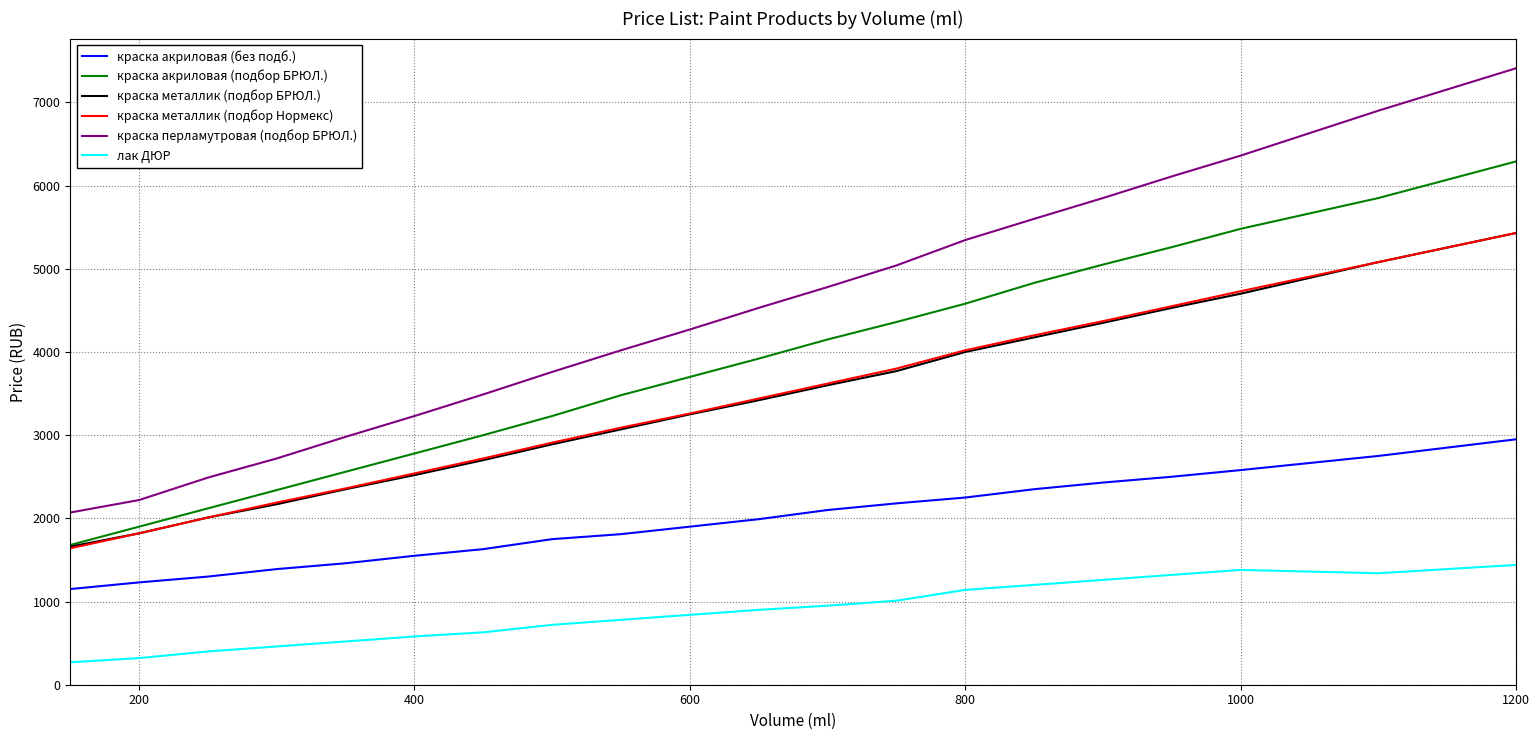

Which series has the largest total across all categories?

краска перламутровая (подбор БРЮЛ.)